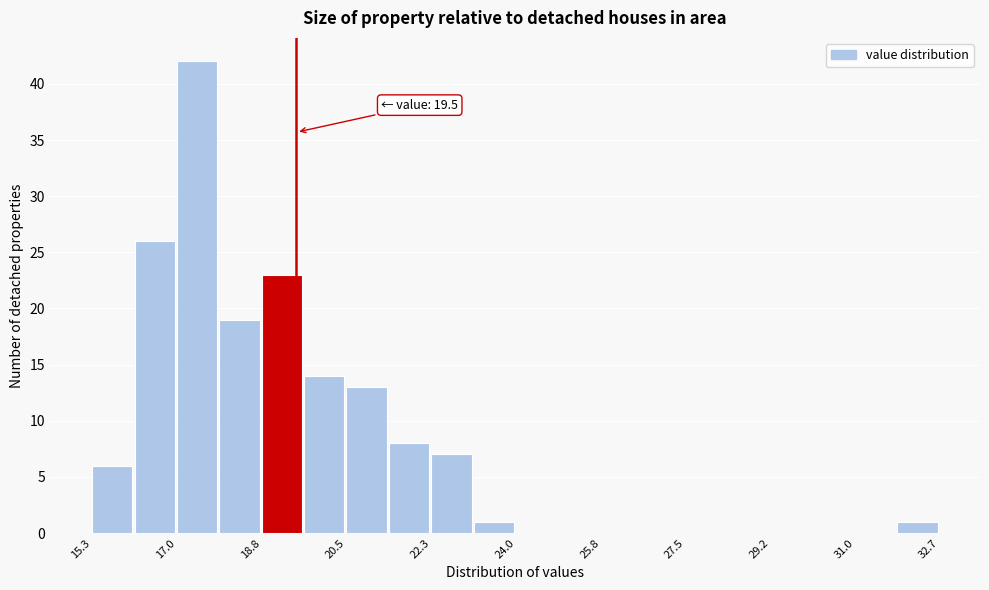

Over which range of the x-axis is the bar tallest?

17.0 to 18.0